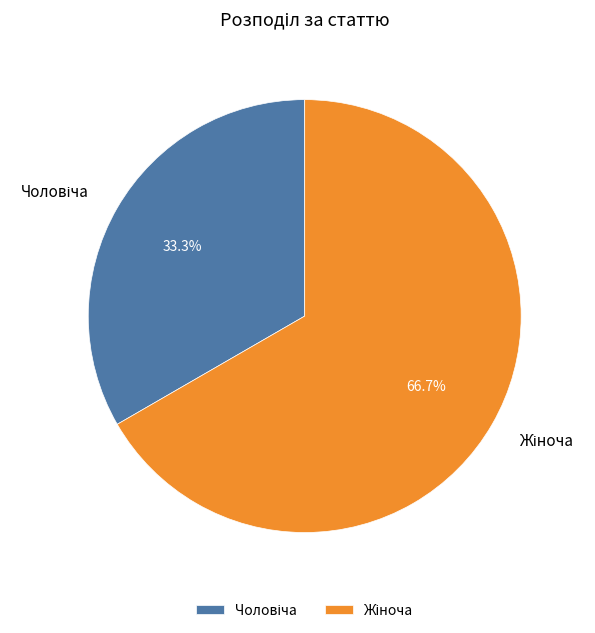

Is there a majority slice in this chart?

Yes